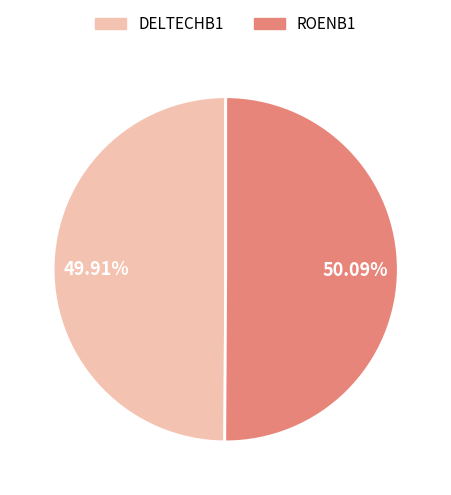

Combined, what portion of the pie is DELTECHB1 and ROENB1?

100.0%